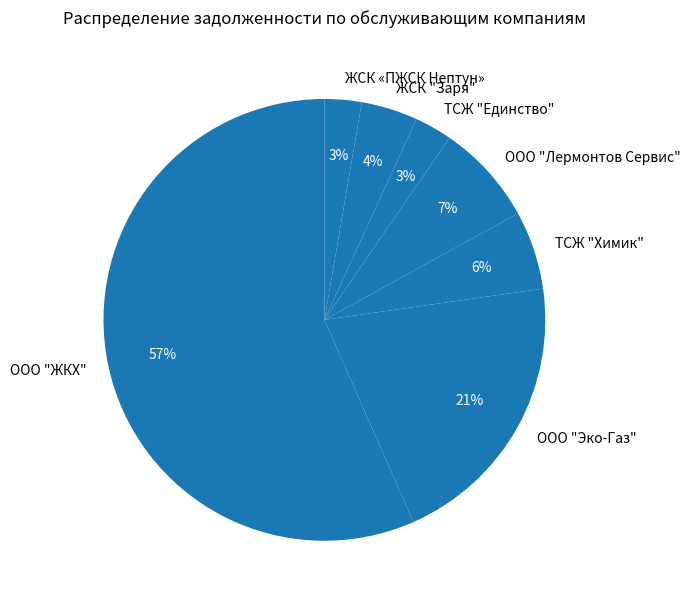

What is the largest slice in the pie chart?

ООО "ЖКХ"